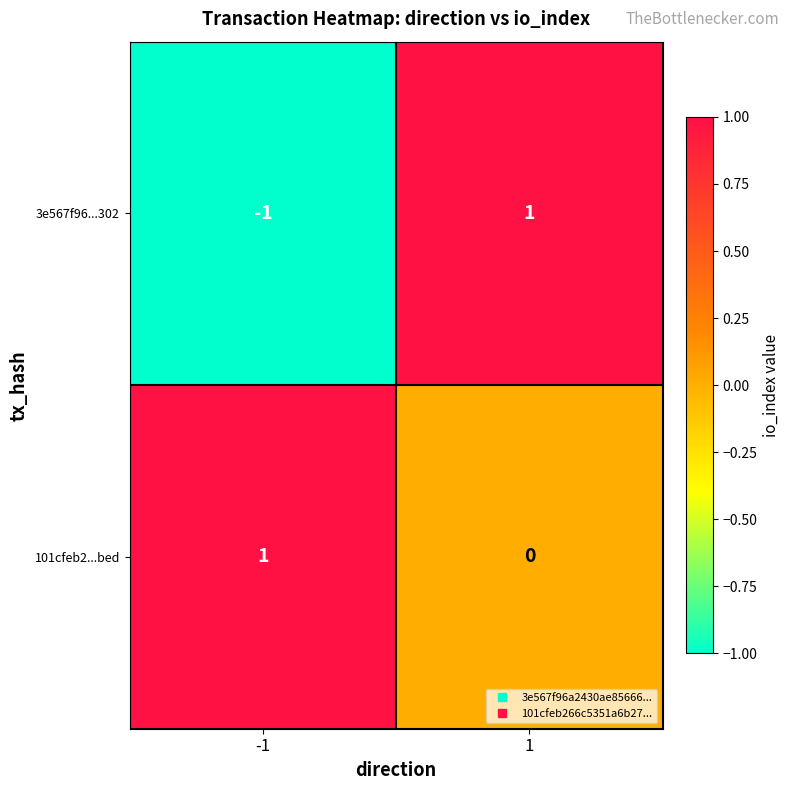

Reading left to right, extract all data points from this chart.

3e567f96...302: -1=-1	1=1
101cfeb2...bed: -1=1	1=0